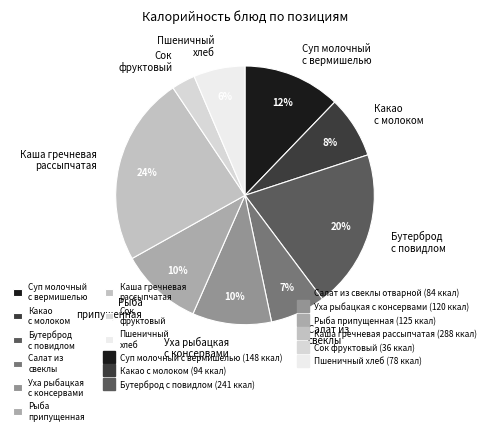

To the nearest percent, what is the difference between the largest and smallest slice percentages?

21%